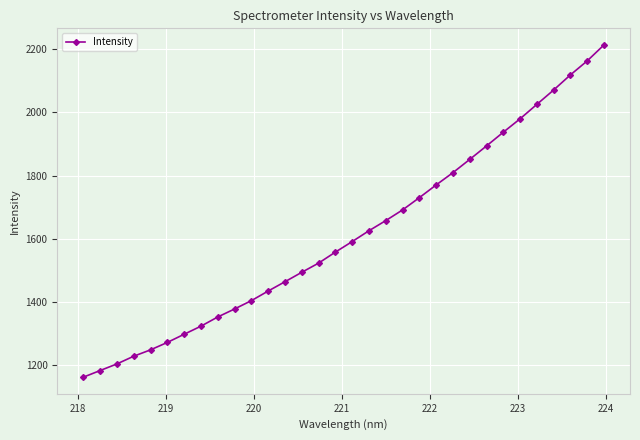

True or false: there are more than 2 points higher than both neighbors.

False